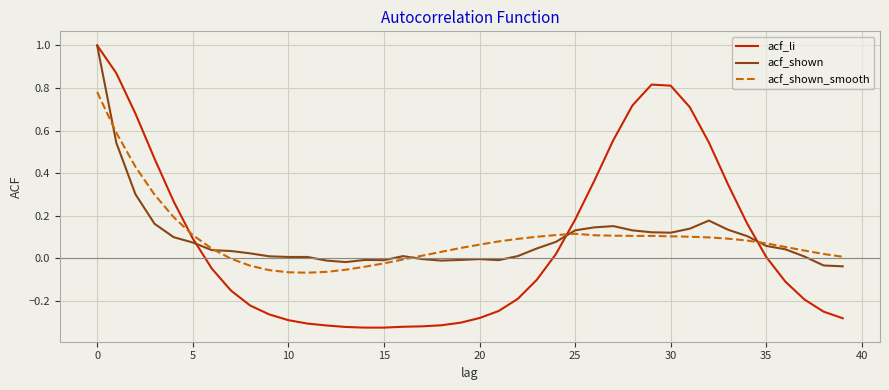

Which series has the largest range (max minus min)?

acf_li